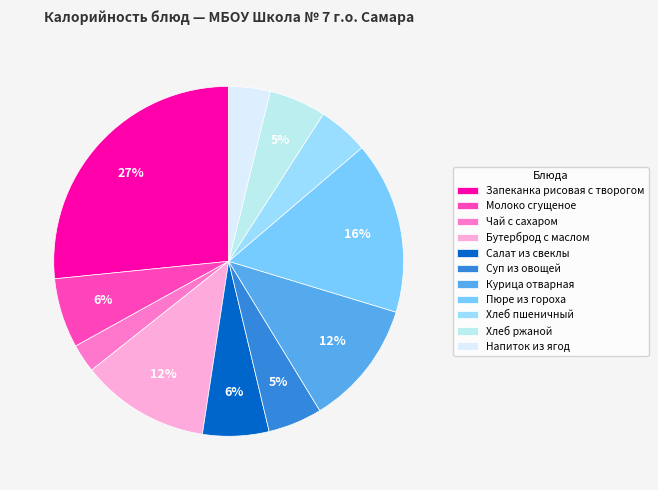

How many segments does this pie chart have?

11